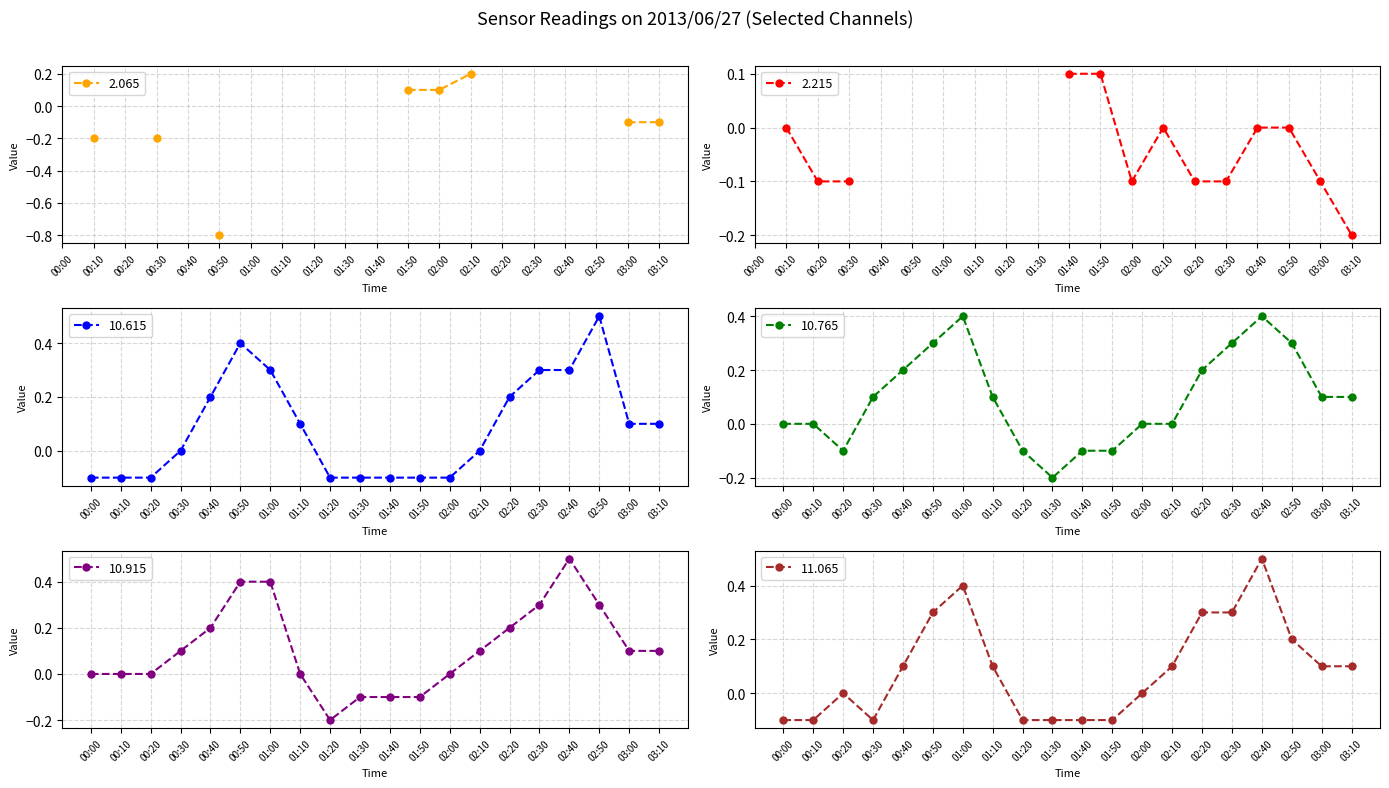

What is the difference between the 11.065 values at 02:30 and 02:10?

0.2